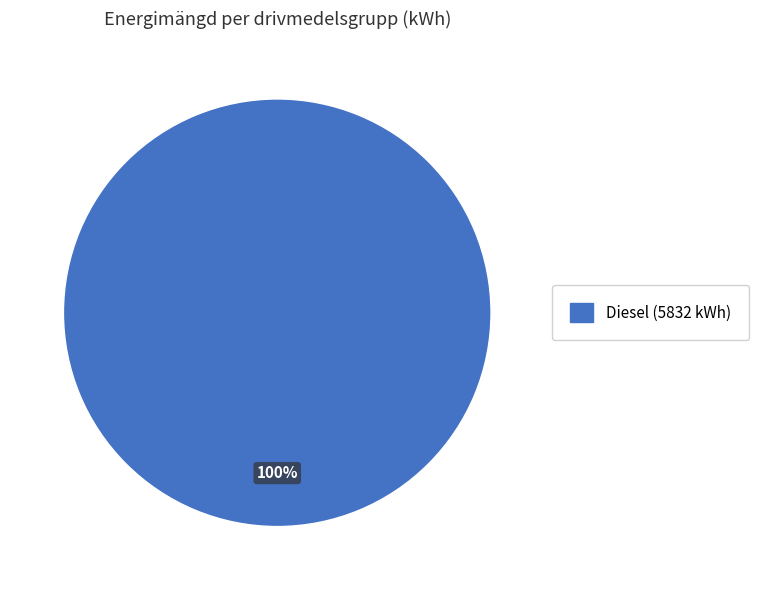

Is there a majority slice in this chart?

Yes